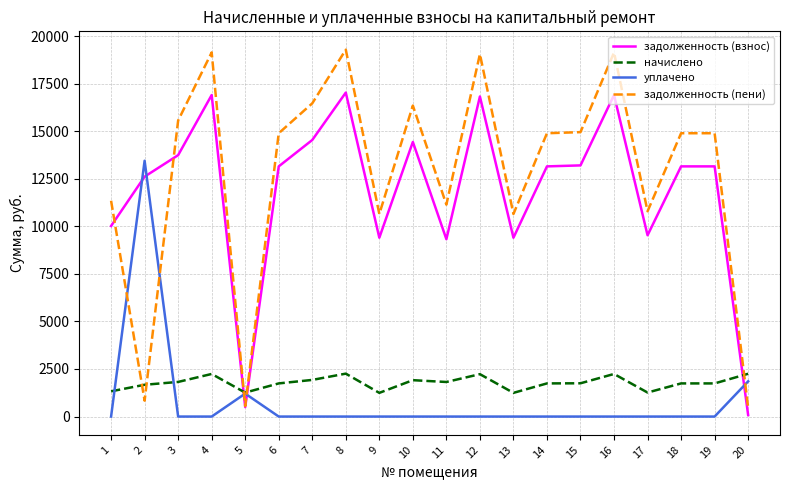

What is the maximum value shown in the chart?

19281.4